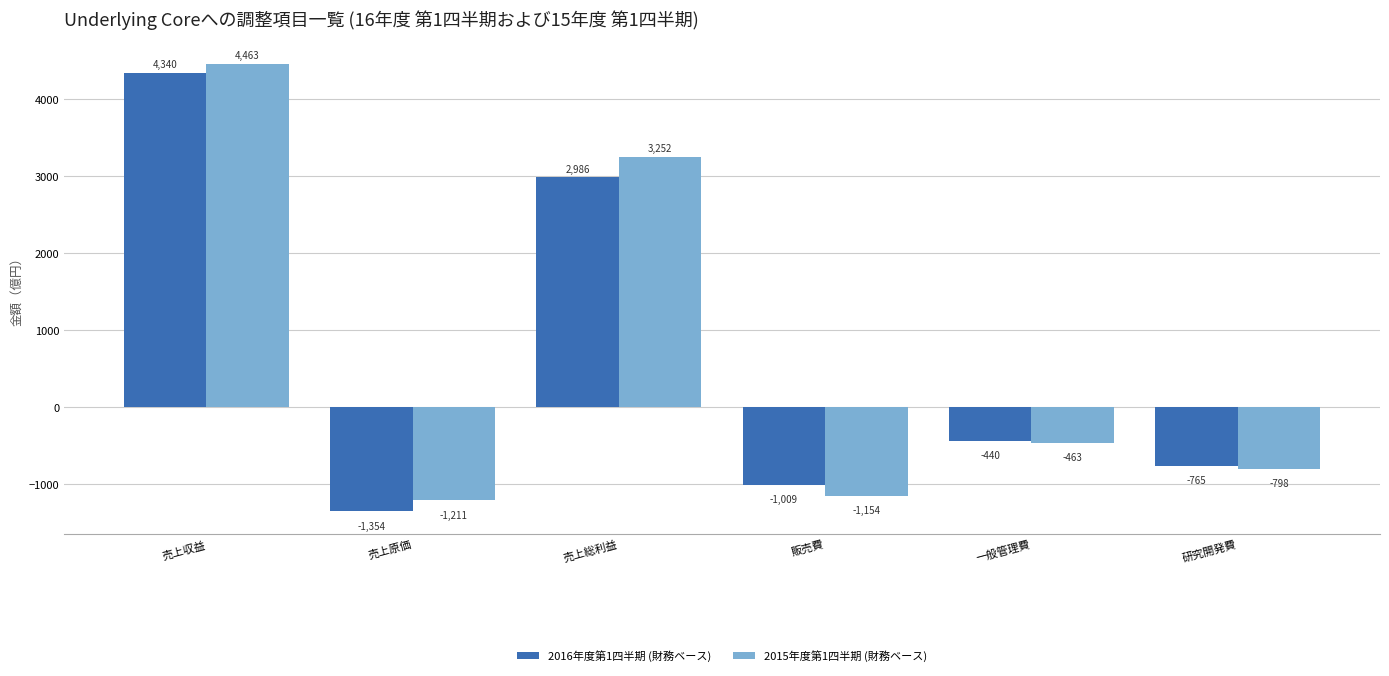

Reading left to right, extract all data points from this chart.

2016年度第1四半期 (財務ベース): 4340	-1354	2986	-1009	-440	-765
2015年度第1四半期 (財務ベース): 4463	-1211	3252	-1154	-463	-798